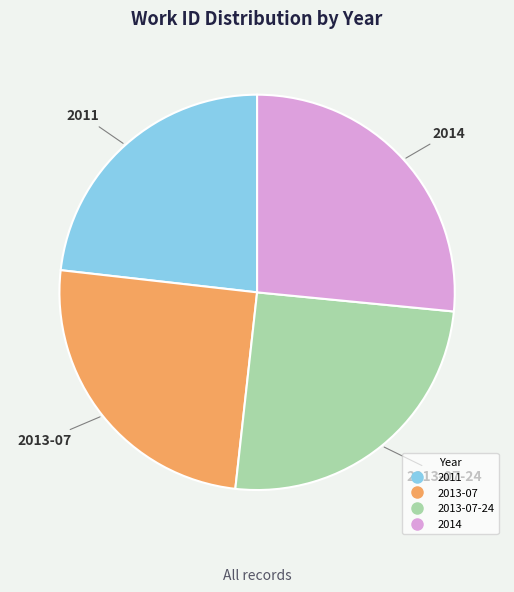

Is there any slice that represents more than half of the pie?

No